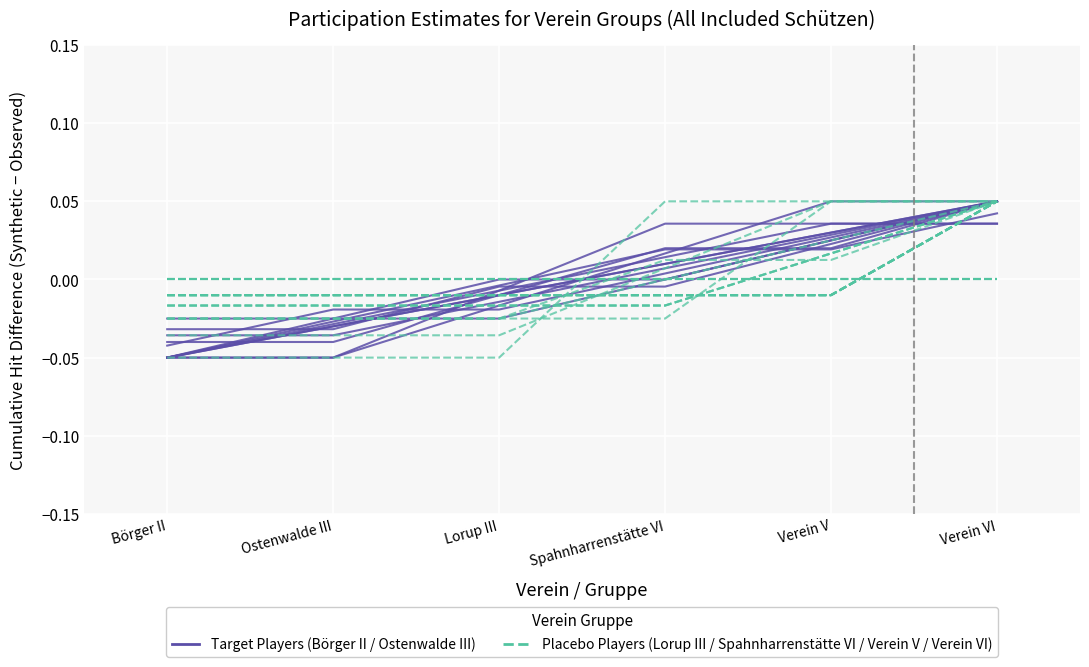

Which series changed the most between Spahnharrenstätte VI and Verein V?

Target Players (Börger II / Ostenwalde III)